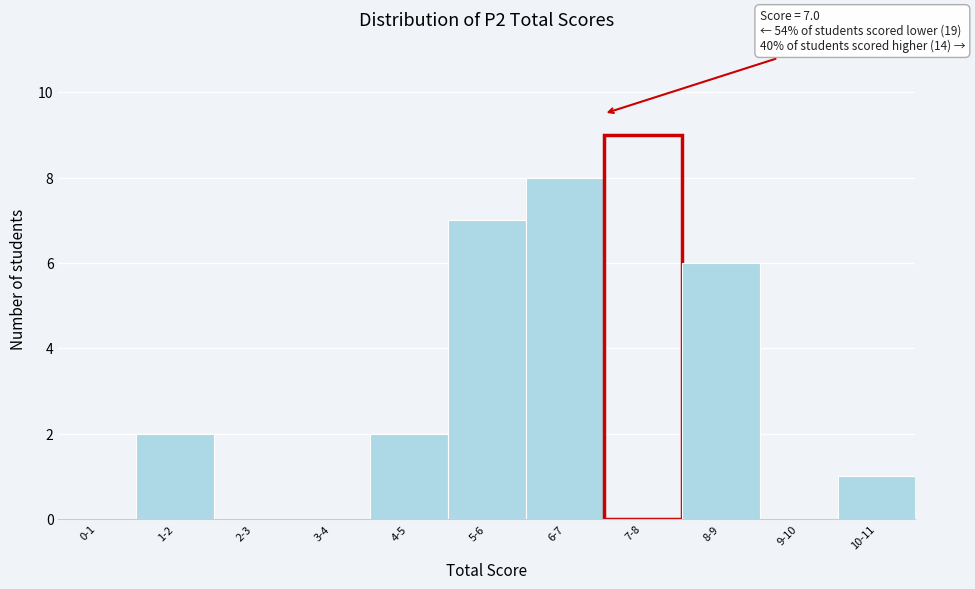

Reading right to left, what are all the values shown in this chart?

10-11=1	9-10=0	8-9=6	7-8=9	6-7=8	5-6=7	4-5=2	3-4=0	2-3=0	1-2=2	0-1=0